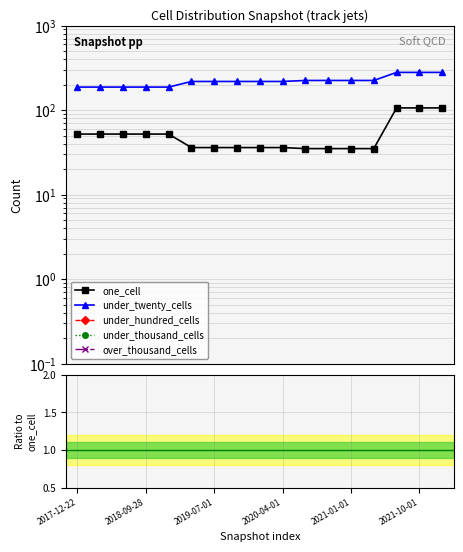

The value of under_twenty_cells / one_cell at 16 is 1.8. True or false?

False